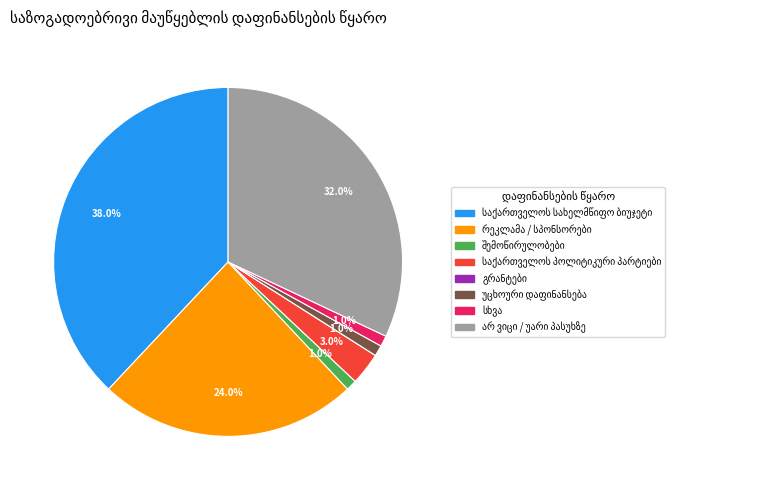

Does any single category account for the majority?

No